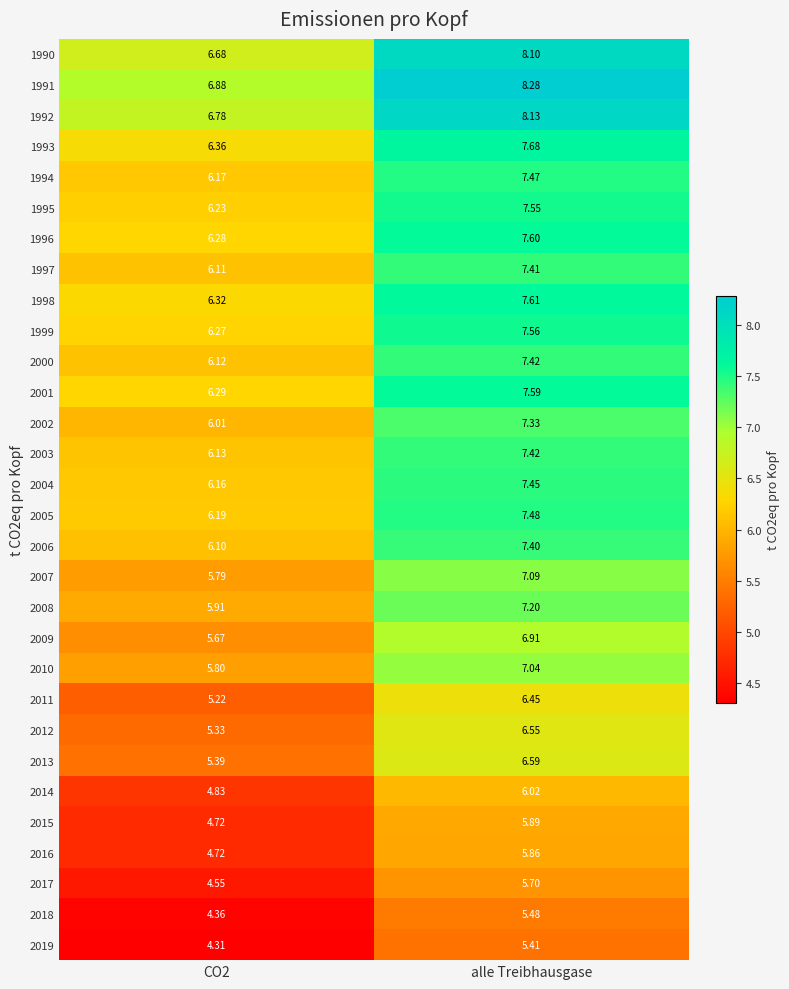

Which series has the largest range (max minus min)?

1990